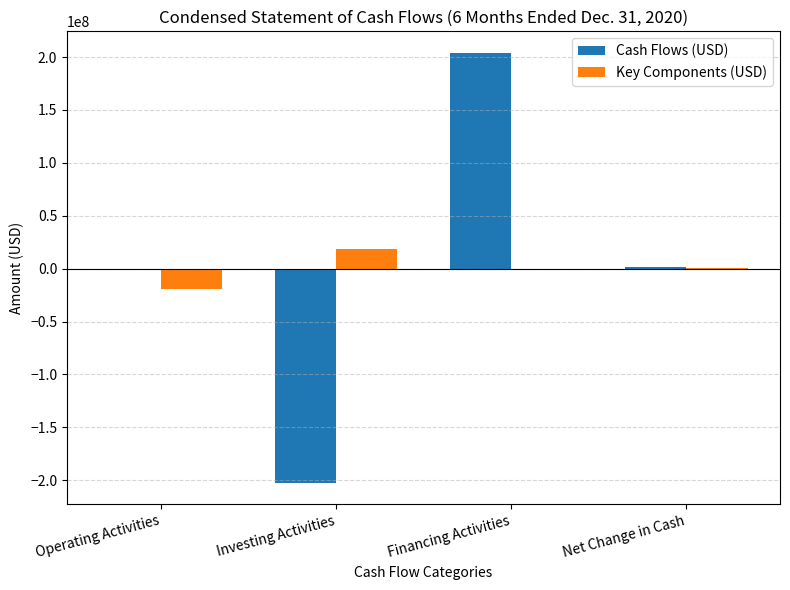

At which category is the sum across all series the highest?

Financing Activities